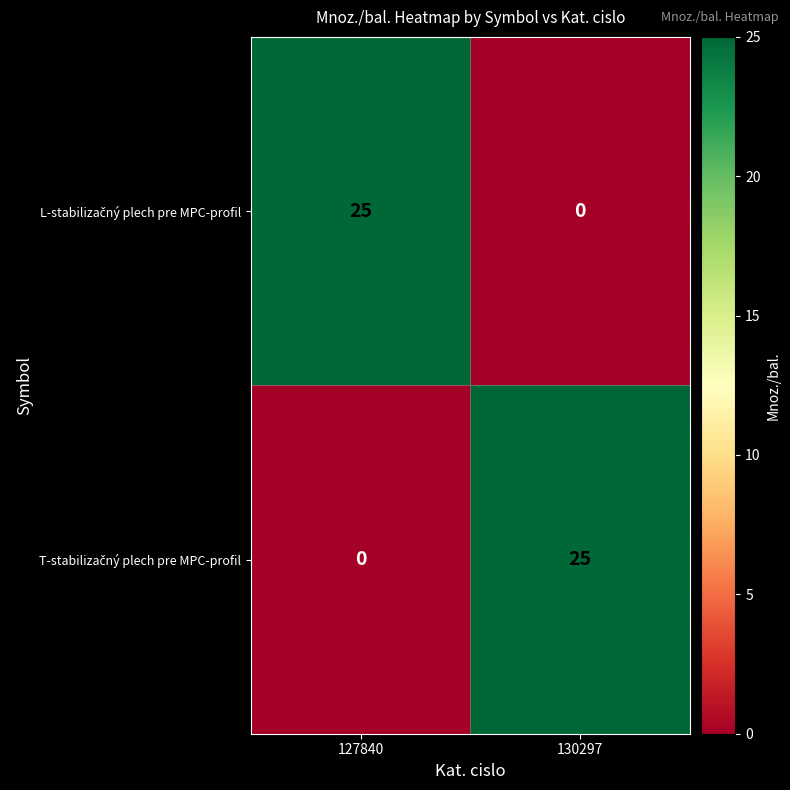

What is the total value across all series at 130297?

25